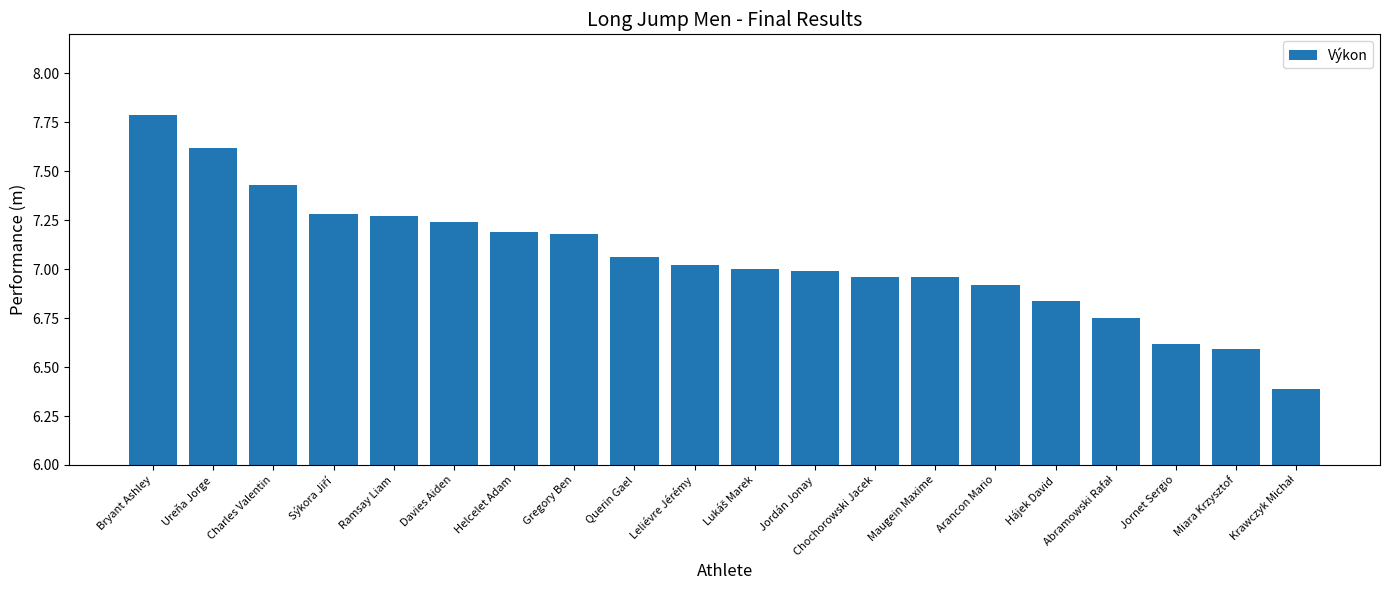

Between Querin Gael and Arancon Mario, which is larger?

Querin Gael